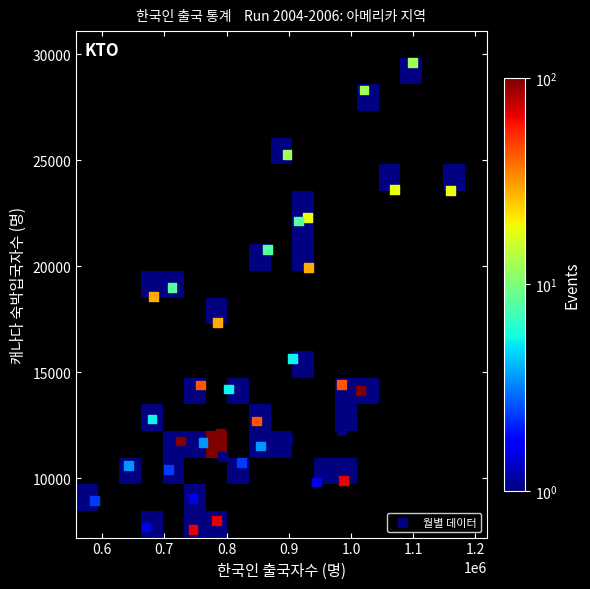

What is the range of Y values (max minus min)?

22023